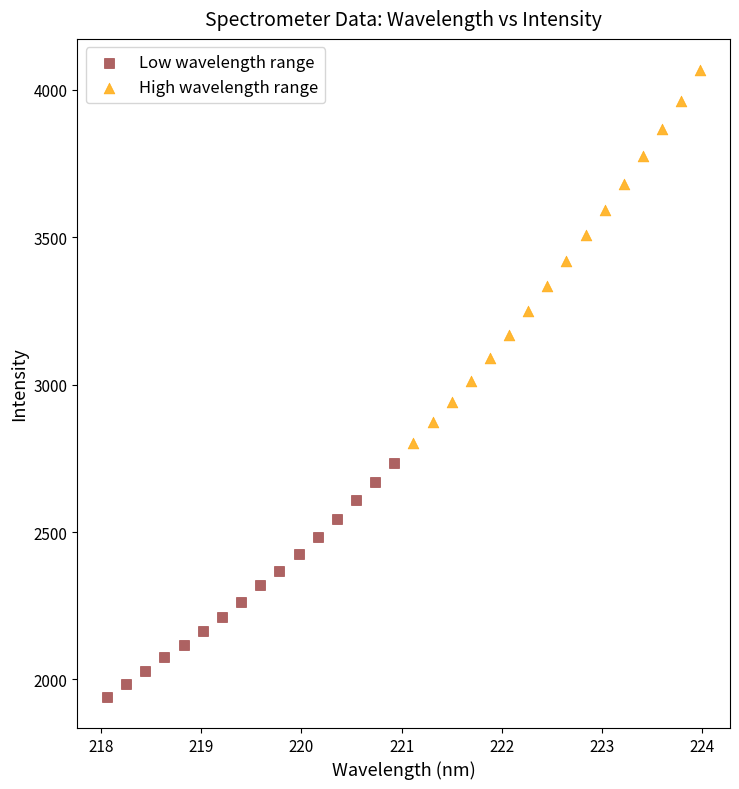

Which series reaches the minimum Y coordinate?

Low wavelength range